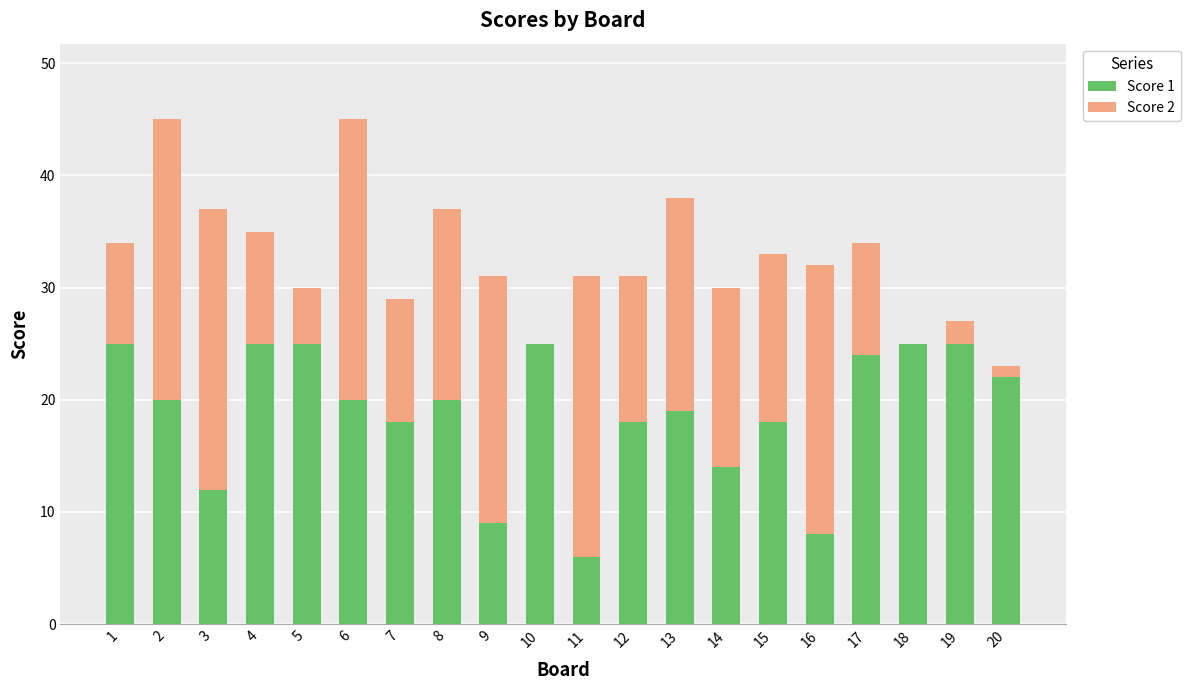

Is it true that Score 1 equals 42 at 5?

False